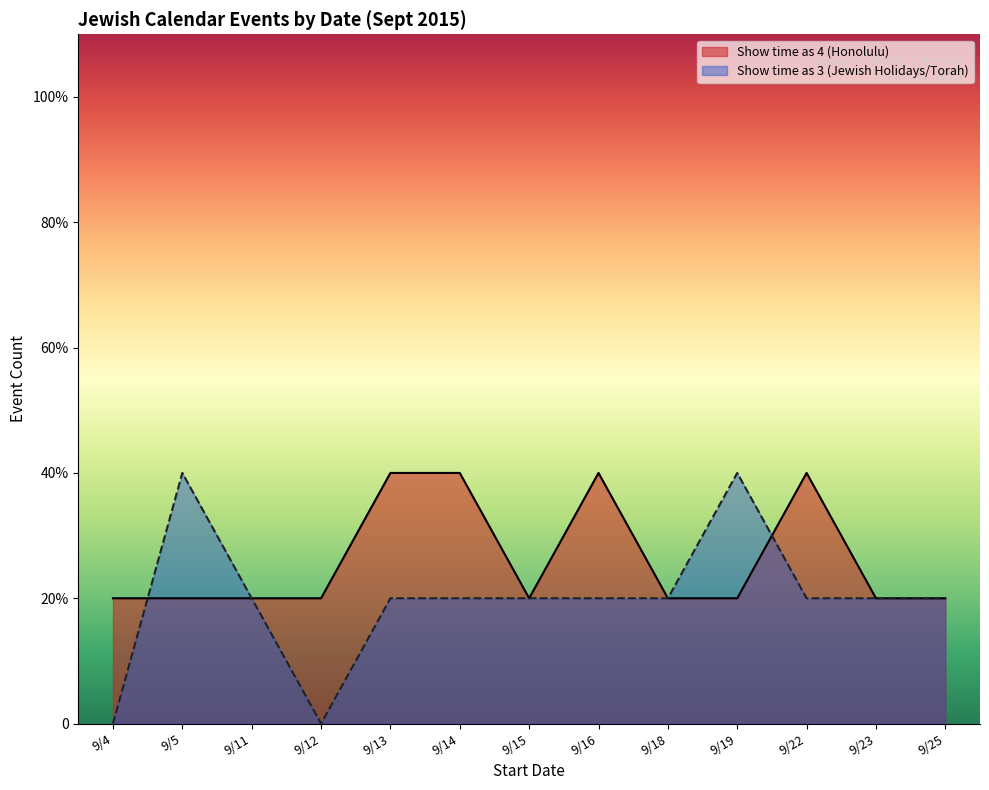

What is the sum of the Show time as 4 (Honolulu) values at 9/5 and 9/25?

8